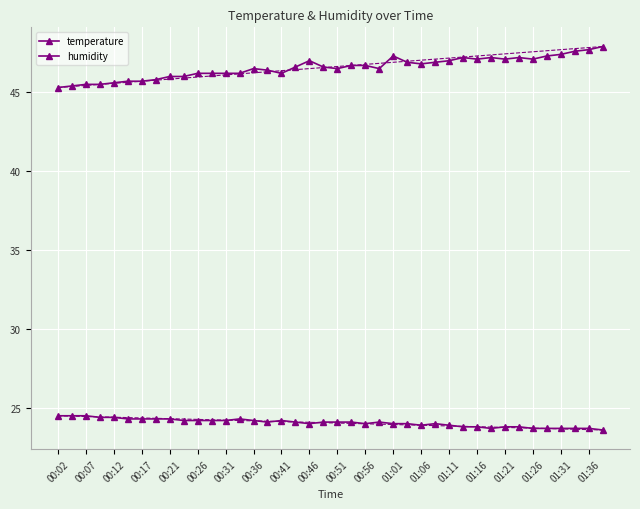

Reading right to left, transcribe all the data shown in this chart.

temperature: 23.6	23.7	23.7	23.7	23.7	23.7	23.8	23.8	23.7	23.8	23.8	23.9	24.0	23.9	24.0	24.0	24.1	24.0	24.1	24.1	24.1	24.0	24.1	24.2	24.1	24.2	24.3	24.2	24.2	24.2	24.2	24.3	24.3	24.3	24.3	24.4	24.4	24.5	24.5	24.5
humidity: 47.9	47.7	47.6	47.4	47.3	47.1	47.2	47.1	47.2	47.1	47.2	47.0	46.9	46.8	46.9	47.3	46.5	46.7	46.7	46.5	46.6	47.0	46.6	46.2	46.4	46.5	46.2	46.2	46.2	46.2	46.0	46.0	45.8	45.7	45.7	45.6	45.5	45.5	45.4	45.3